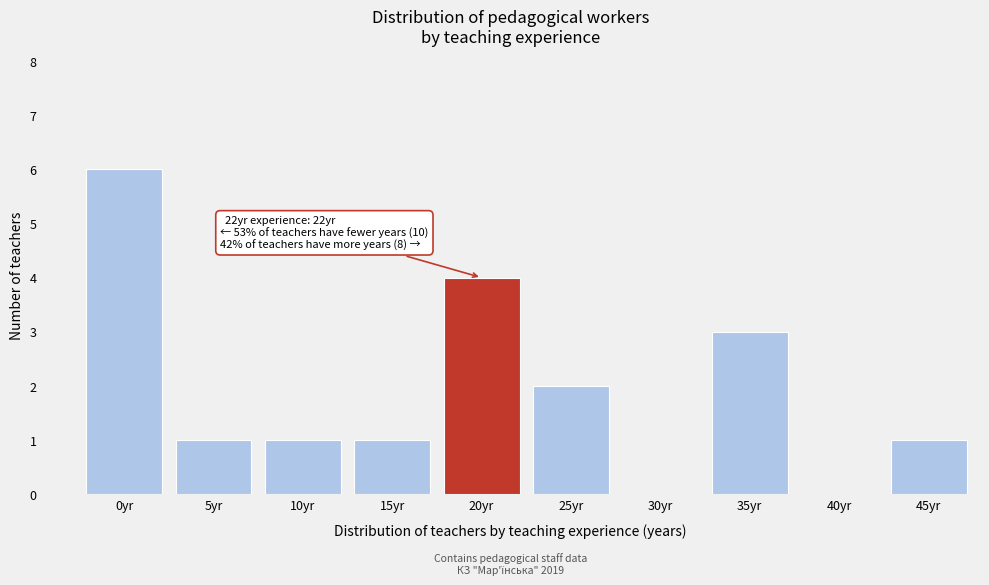

Reading left to right, transcribe all the data shown in this chart.

0yr=6	5yr=1	10yr=1	15yr=1	20yr=4	25yr=2	30yr=0	35yr=3	40yr=0	45yr=1